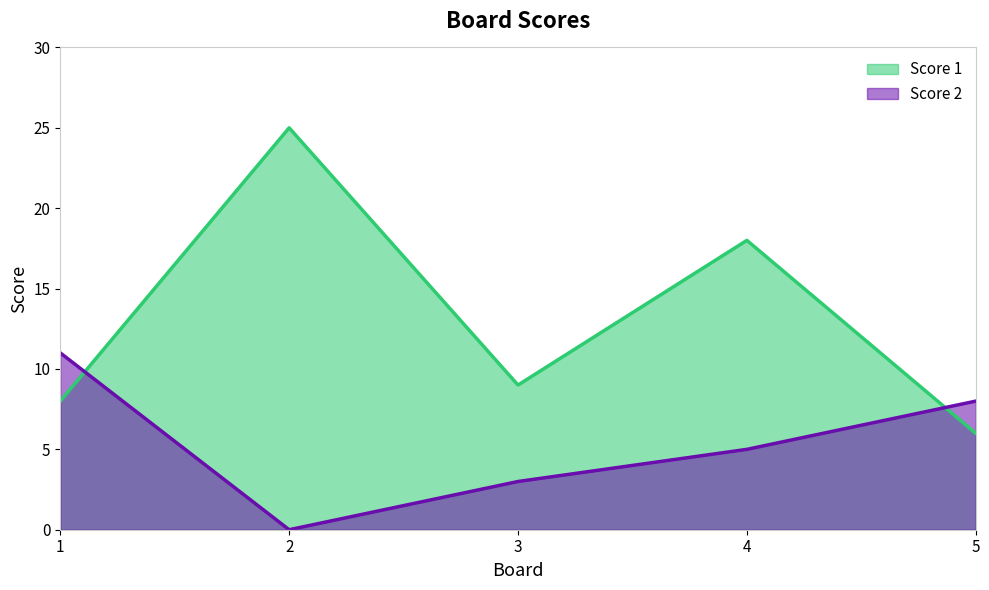

What is the maximum value for Score 1?

25